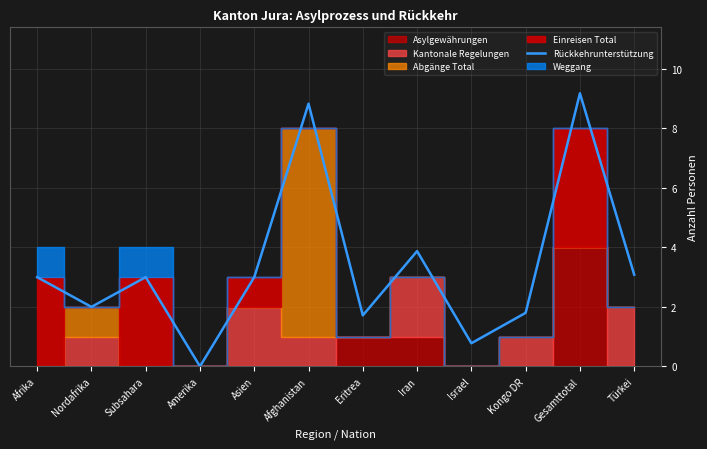

Which category has the lowest value across all series?

Amerika